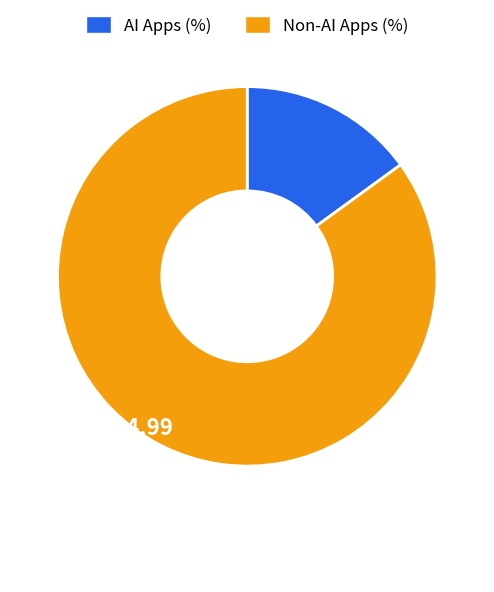

Is there a majority slice in this chart?

Yes